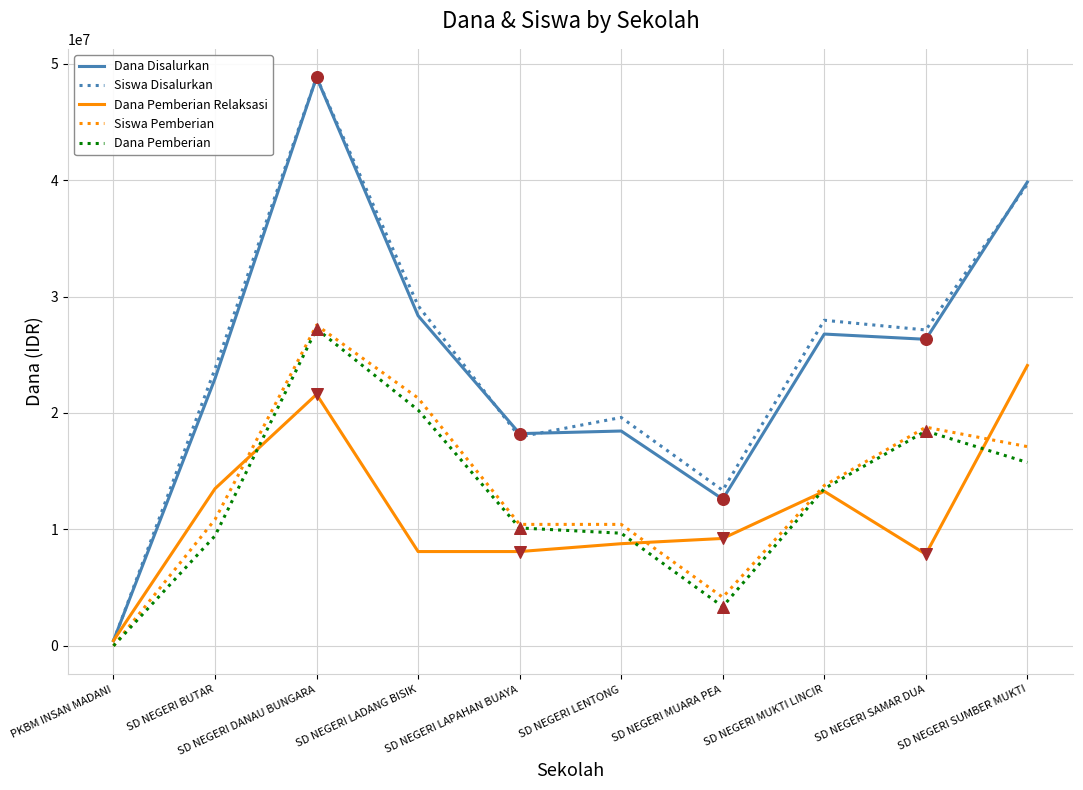

Which series changed the most between SD NEGERI LAPAHAN BUAYA and SD NEGERI MUARA PEA?

Dana Pemberian